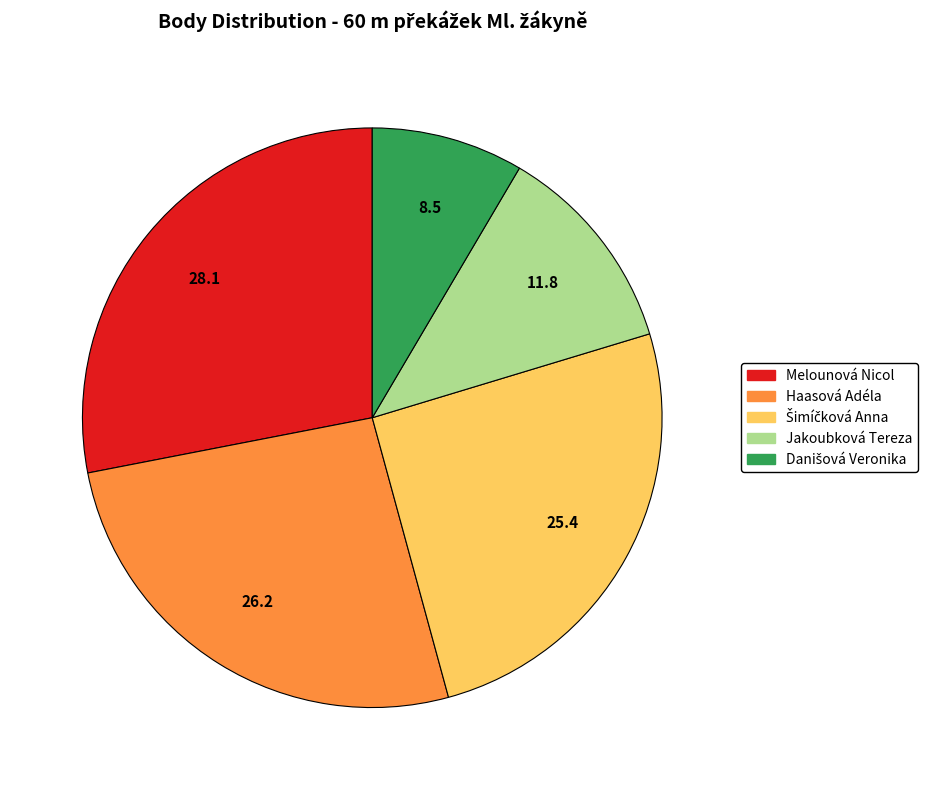

Approximately how many times larger is the value at Melounová Nicol compared to Jakoubková Tereza?

2.4